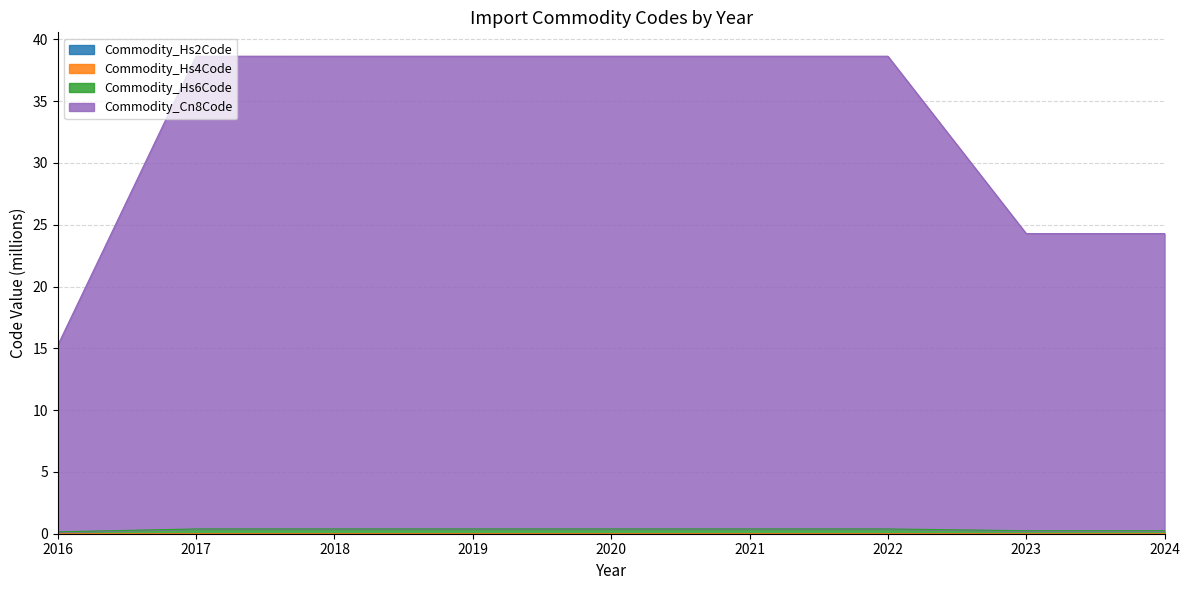

True or false: Commodity_Cn8Code and Commodity_Hs6Code cross at least once.

False